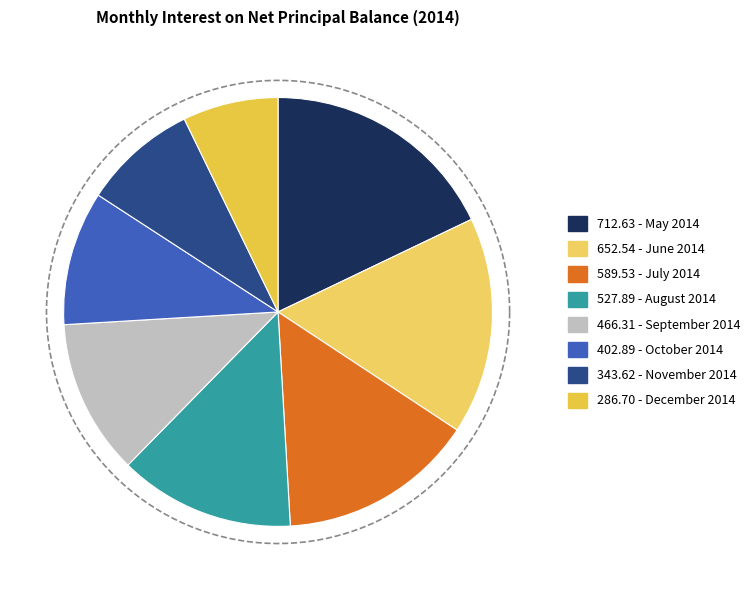

Approximately how many times larger is the value at December 2014 compared to November 2014?

0.8